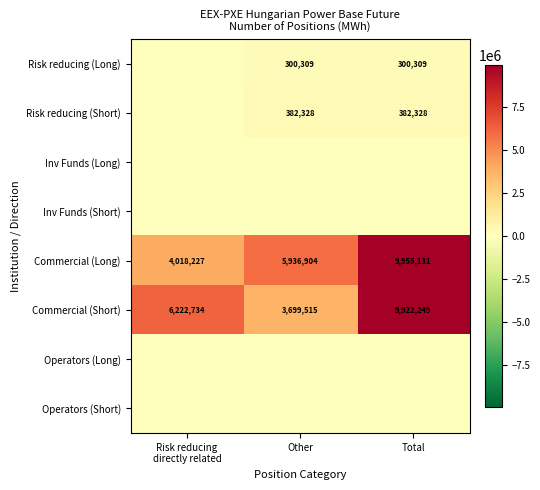

What is the difference between the maximum and minimum values in the Commercial (Long) series?

5936904